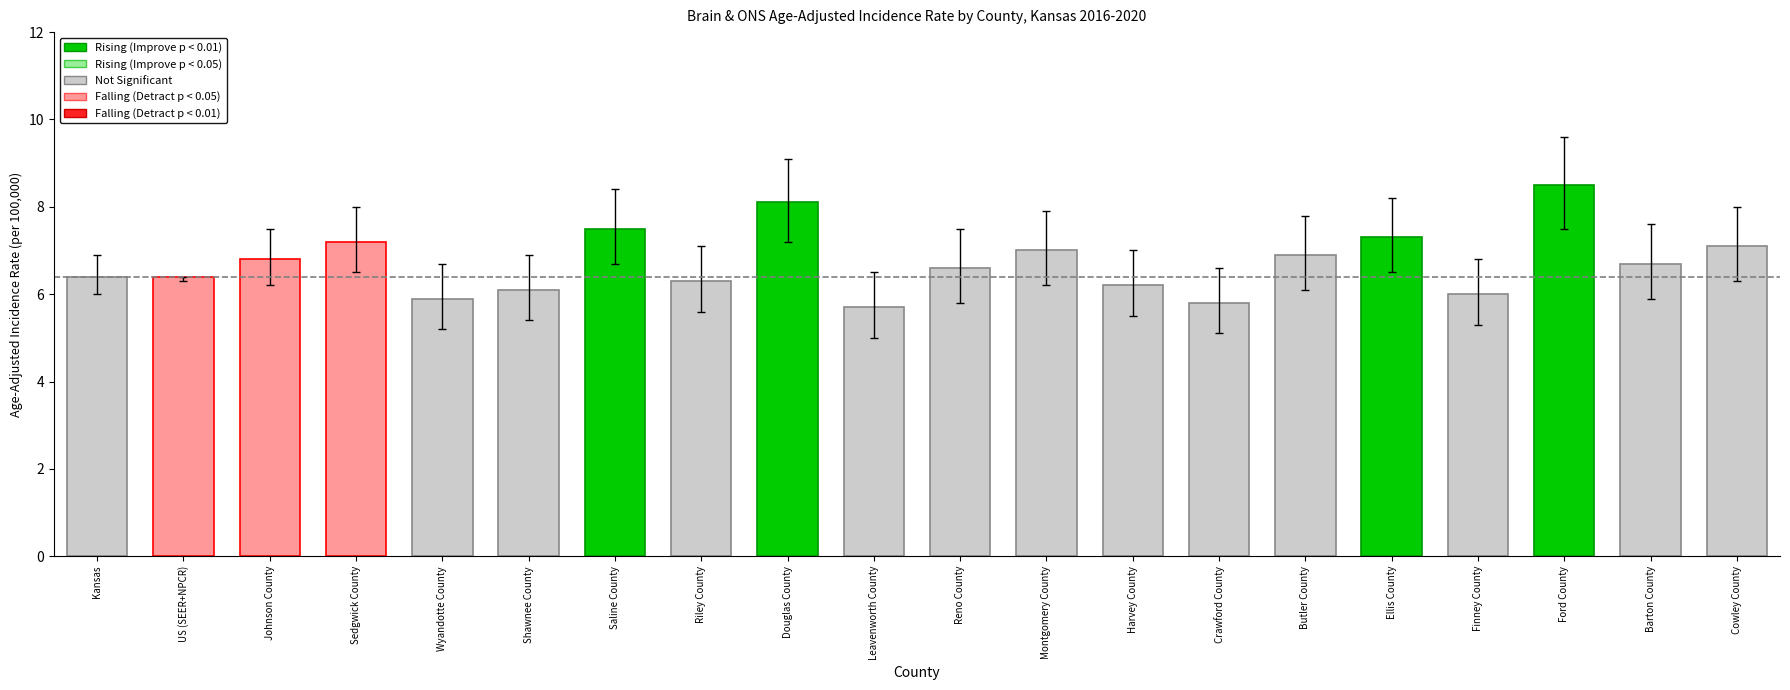

True or false: the data shows 6.1 at Shawnee County.

True